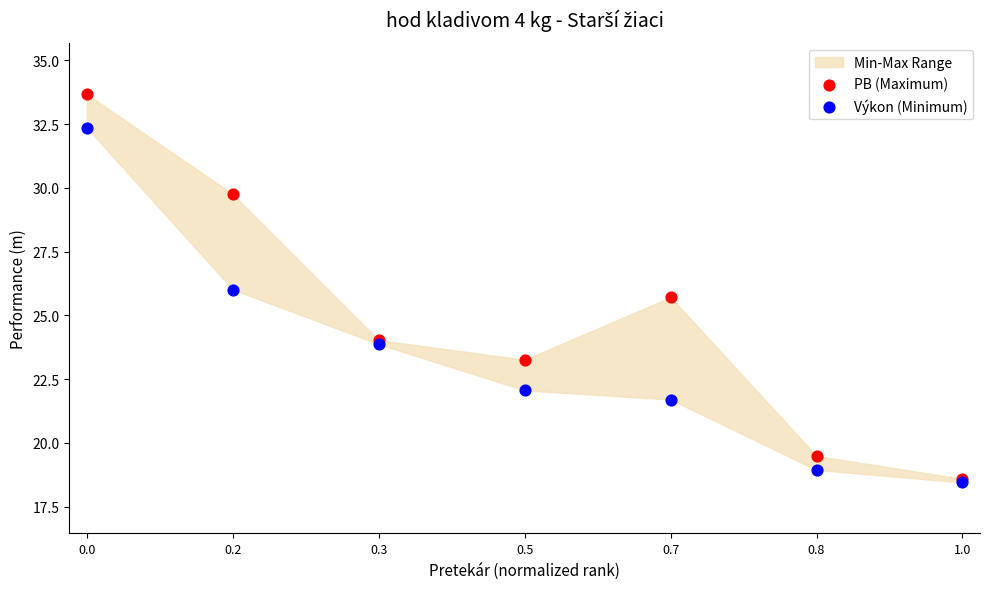

In the Výkon (Minimum) series, what Y value is closest to 25?

26.0